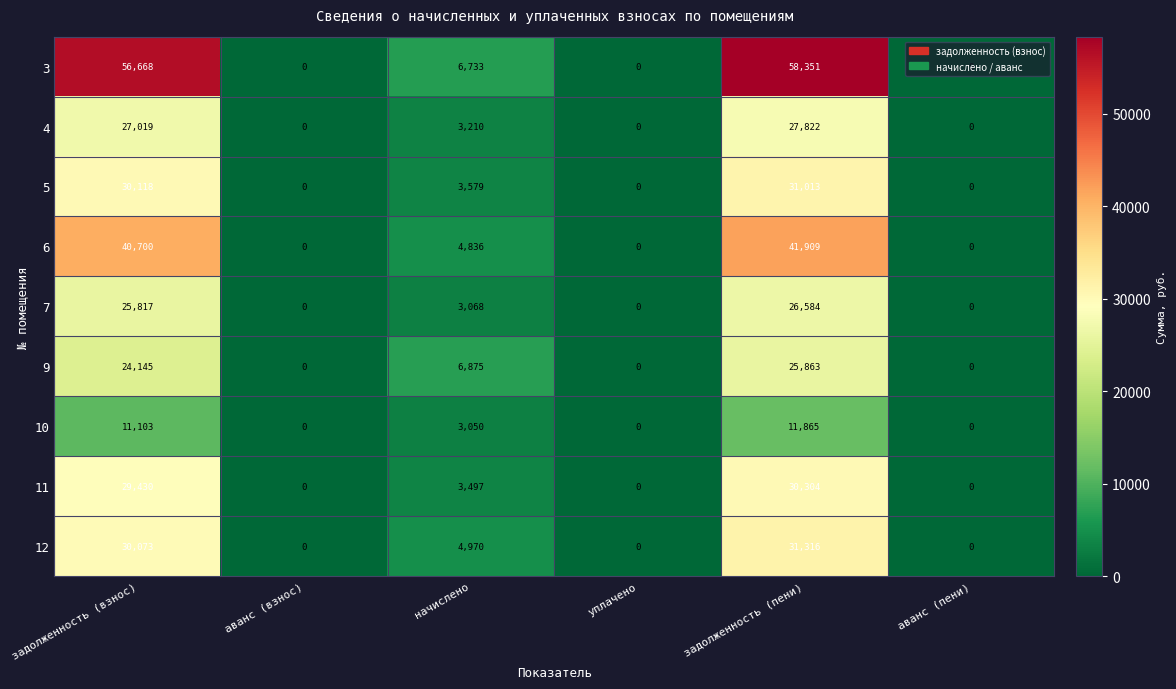

Is the value of 10 at задолженность (взнос) greater than the value of 3 at уплачено?

Yes